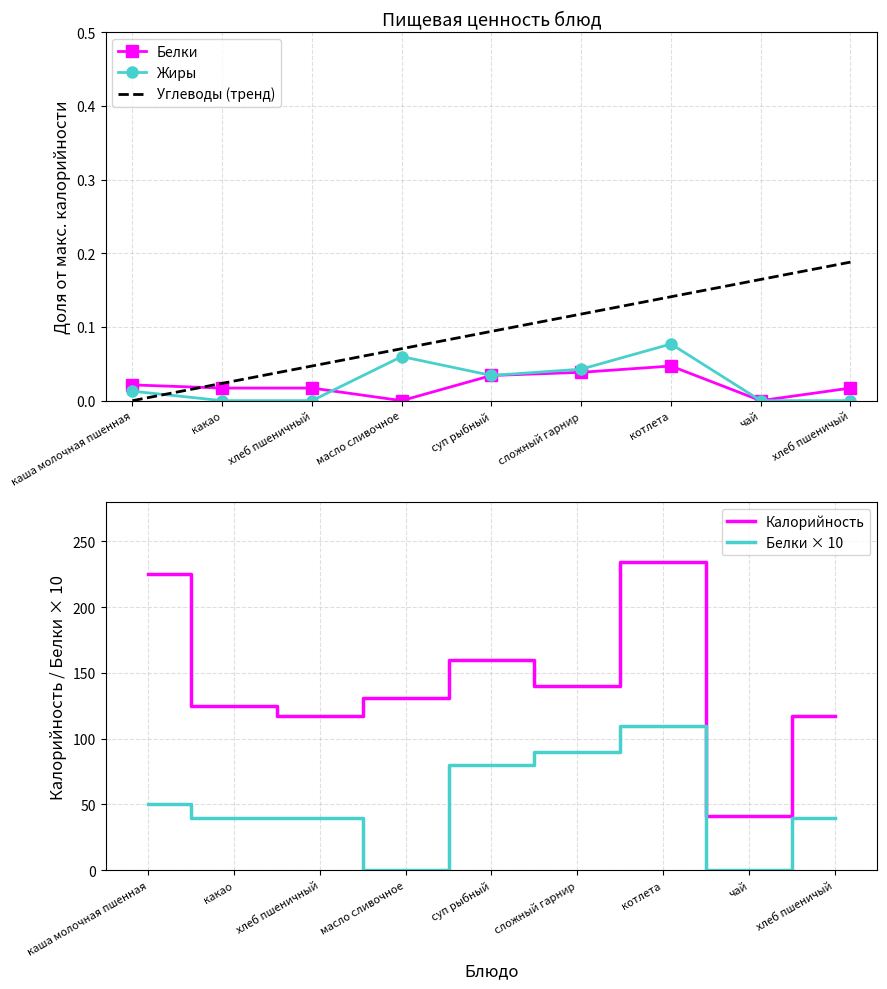

True or false: Белки has more than 1 points higher than both neighbors.

False